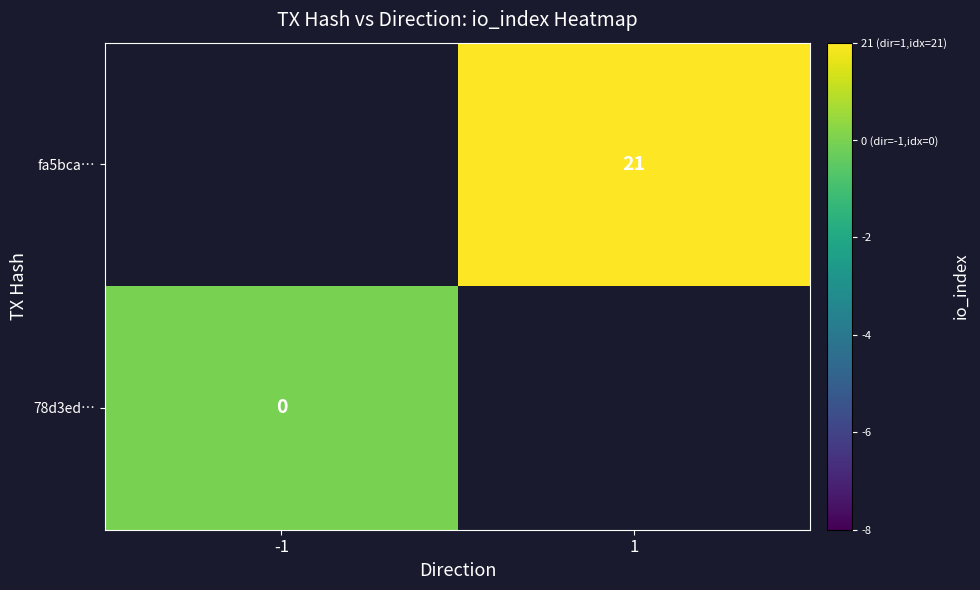

How many distinct data groups are displayed?

2